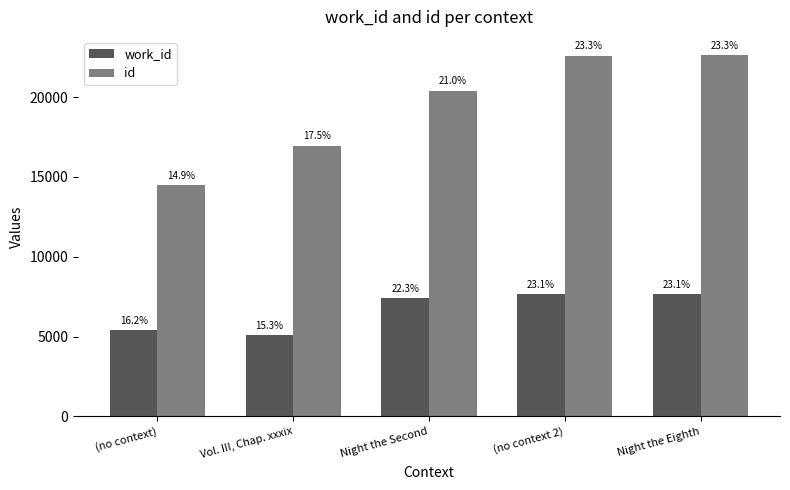

Reading right to left, extract all data points from this chart.

work_id: 7665	7657	7400	5088	5385
id: 22640	22604	20413	16960	14471